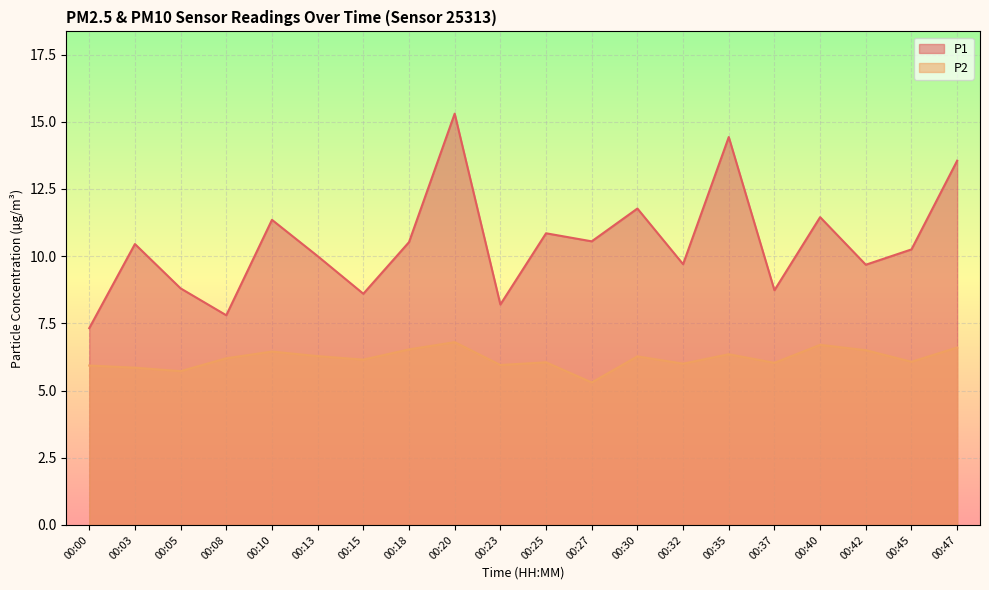

How many categories are shown in the chart?

20